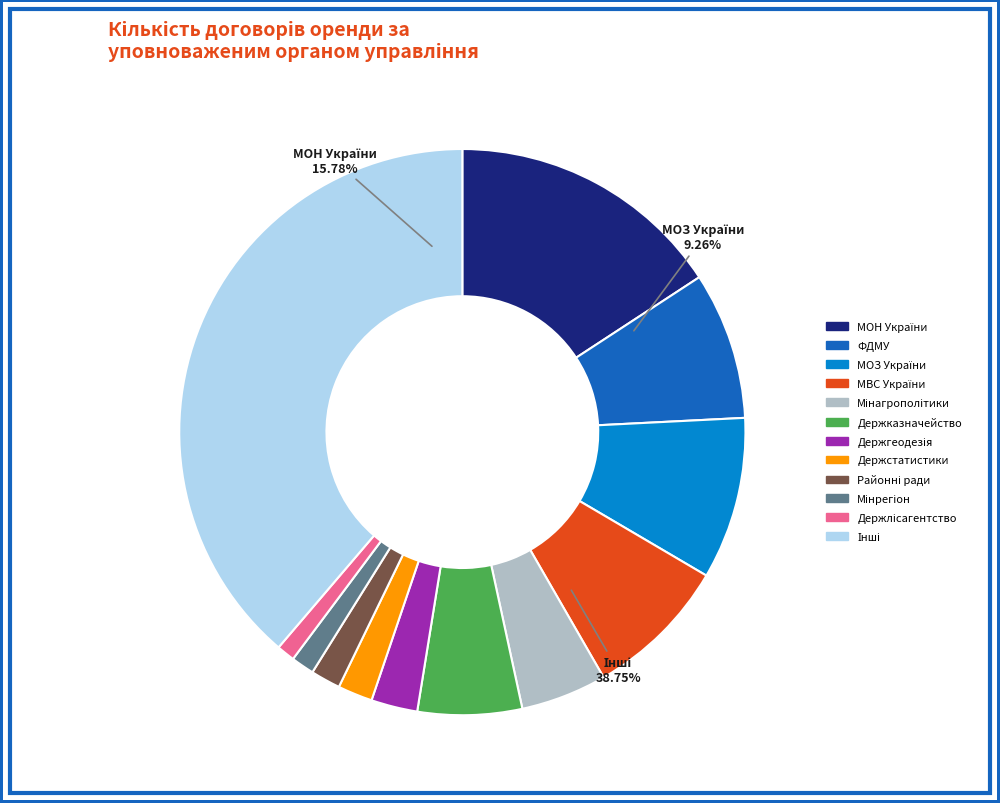

What percentage is NOT represented by ДЕРЖАВНЕ АГЕНТСТВО ЛІСОВИХ РЕСУРСІВ УКРАЇНИ?

99.0%